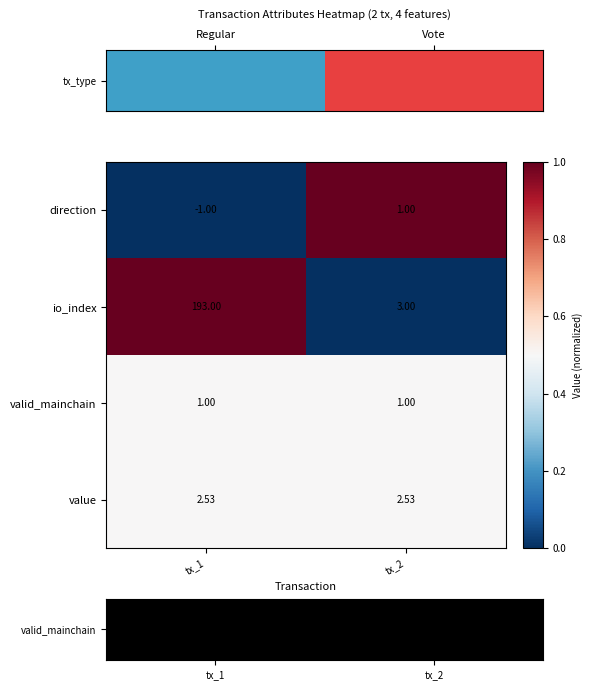

At which category is the sum across all series the highest?

tx_1